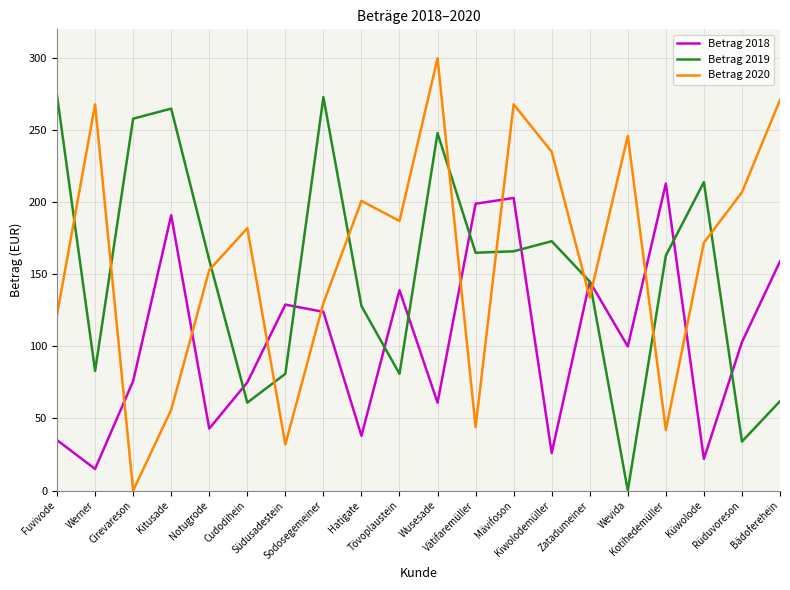

At which category is the sum across all series the highest?

Mävifoson